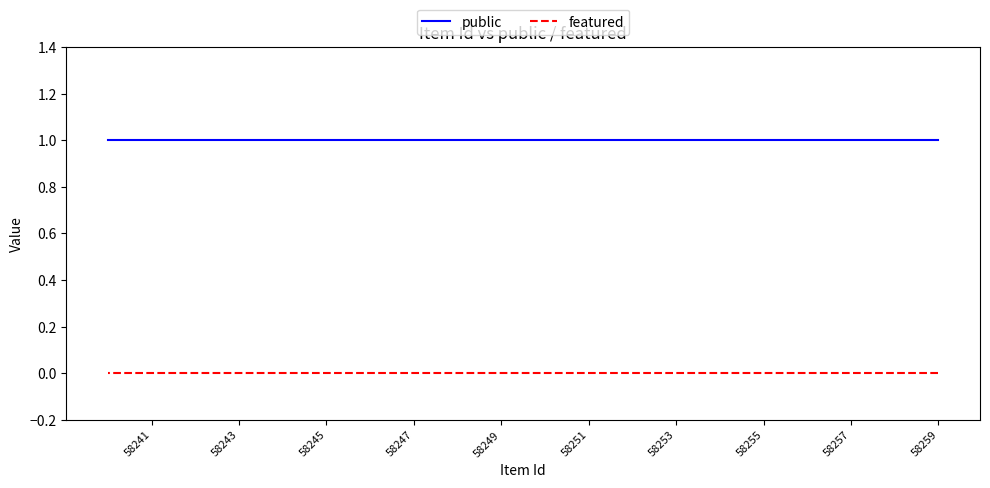

The value of public at 58253 is 1. True or false?

False